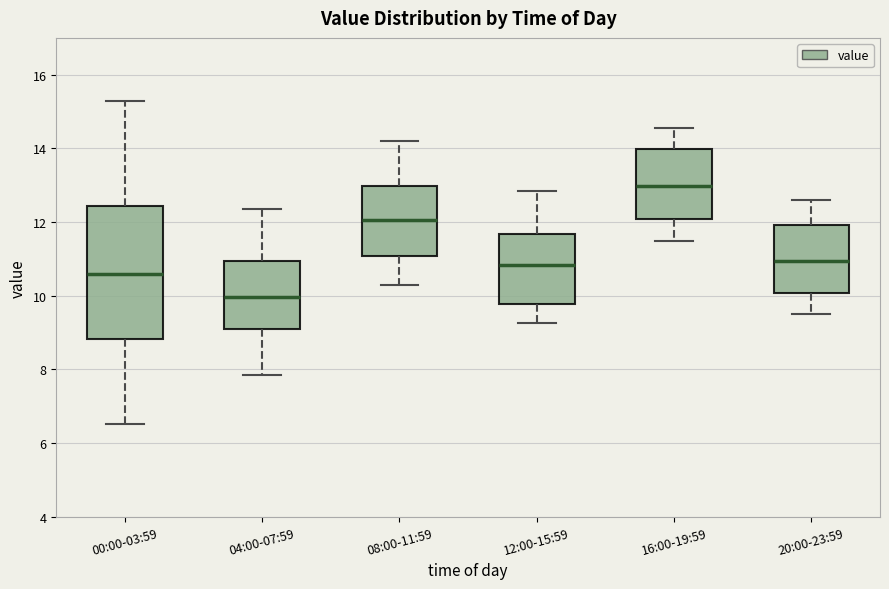

Reading left to right, read every box against the y-axis: the position of its median line, the range the box covers, and the ends of its whiskers. The values are not printed on the chart, so give them approximately, as read against the axis.

00:00-03:59: median 10.6, box 8.8 to 12.4, whiskers 6.6 to 15.4
04:00-07:59: median 10.0, box 9.0 to 11.0, whiskers 7.8 to 12.4
08:00-11:59: median 12.0, box 11.0 to 13.0, whiskers 10.4 to 14.2
12:00-15:59: median 10.8, box 9.8 to 11.6, whiskers 9.2 to 12.8
16:00-19:59: median 13.0, box 12.0 to 14.0, whiskers 11.6 to 14.6
20:00-23:59: median 11.0, box 10.0 to 12.0, whiskers 9.6 to 12.6